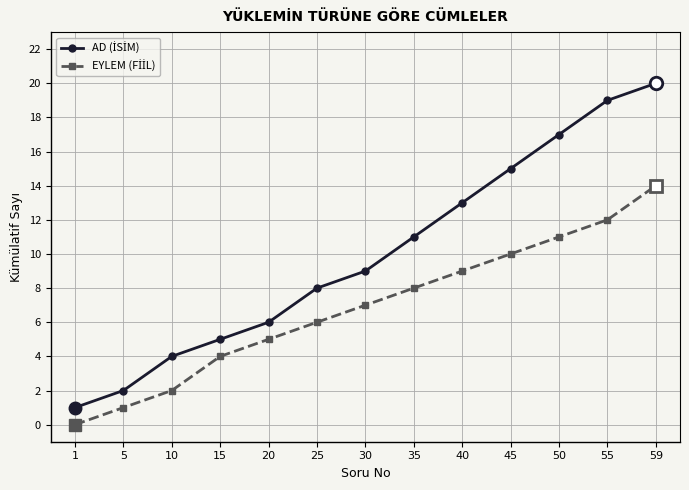

What is the maximum value shown in the chart?

20